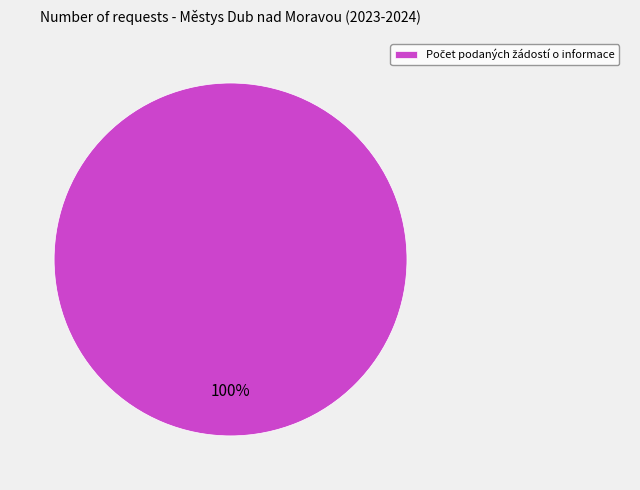

How many segments does this pie chart have?

1